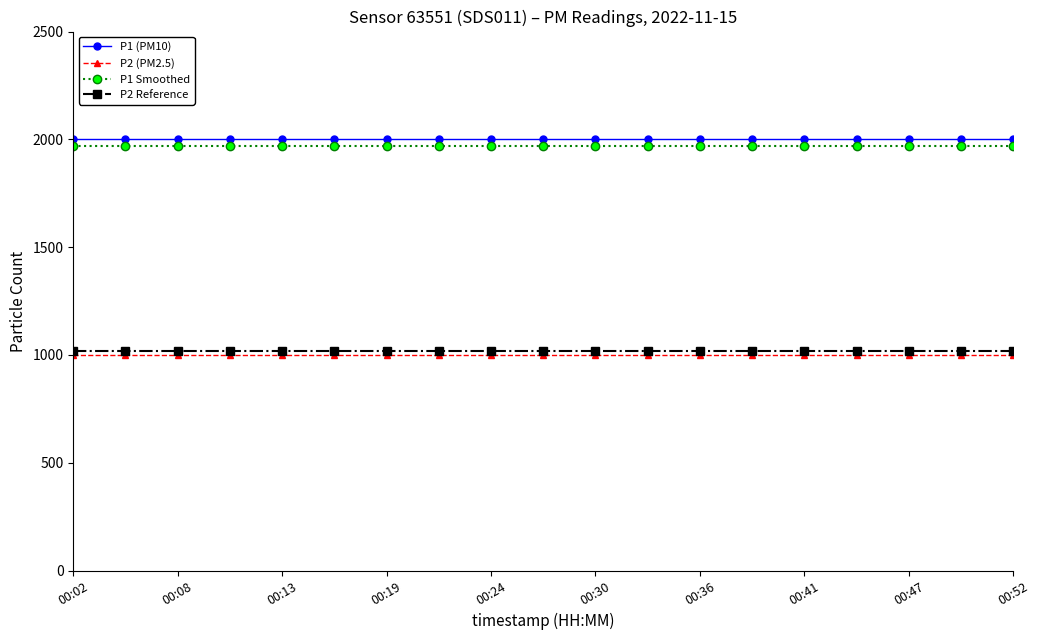

What is the greatest value displayed?

1999.9